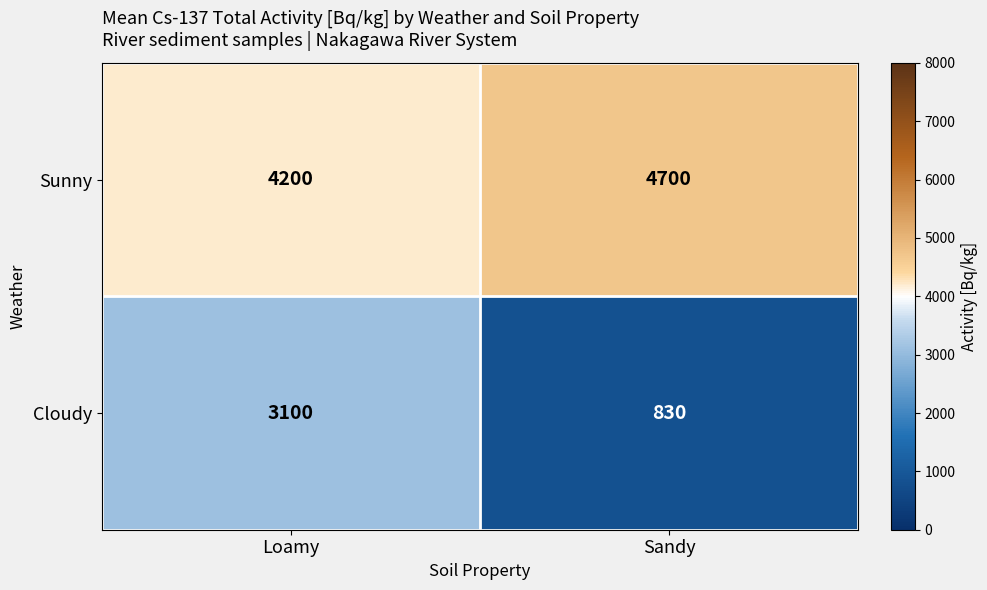

The Sunny series shows 7540 at Sandy. True or false?

False